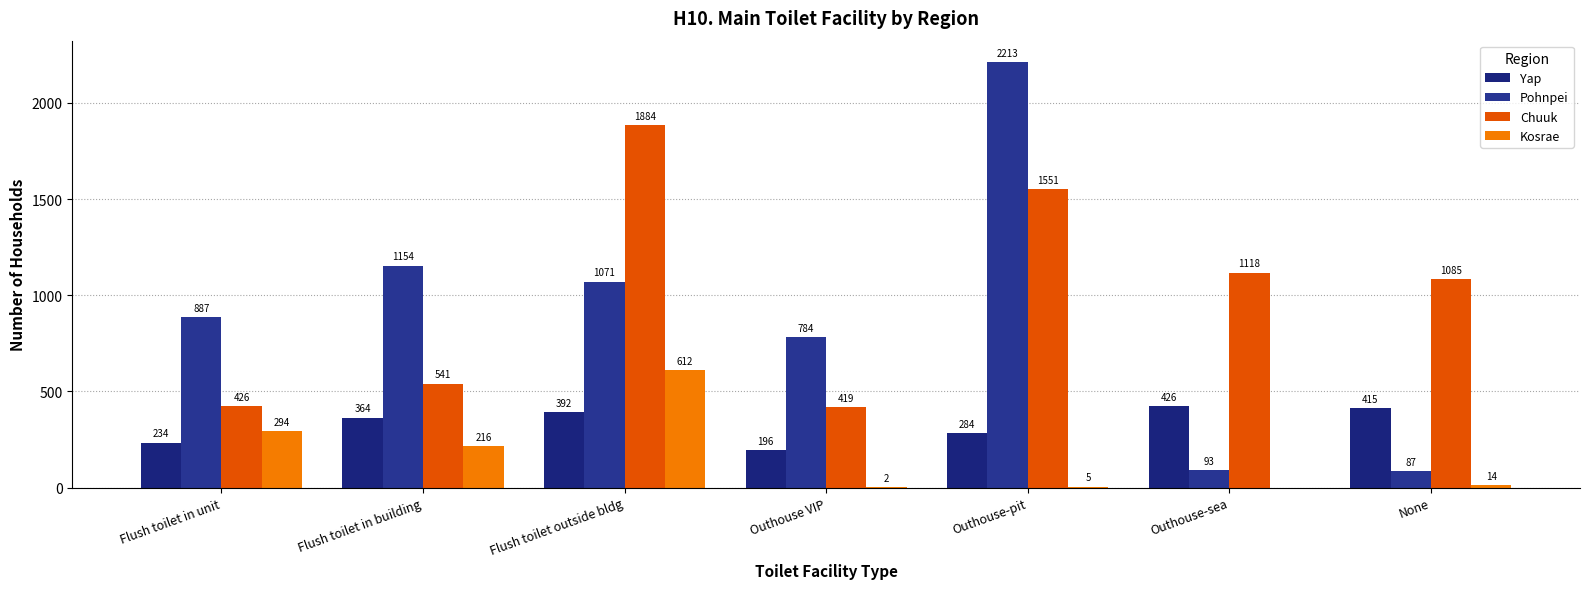

Are the bars horizontal?

No